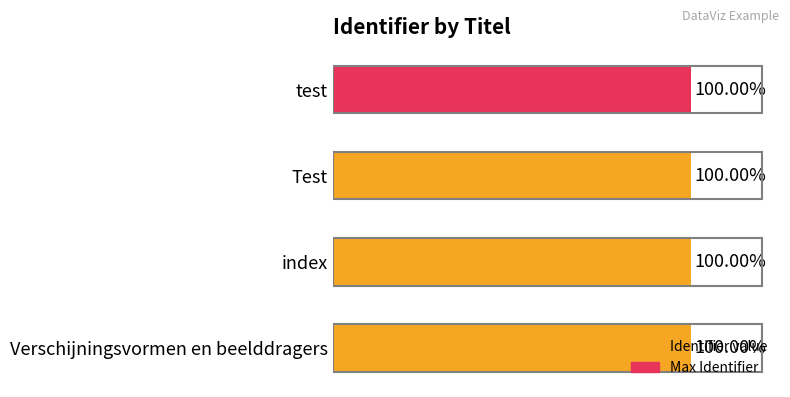

Between Verschijningsvormen en beelddragers and Test, which is larger?

Test